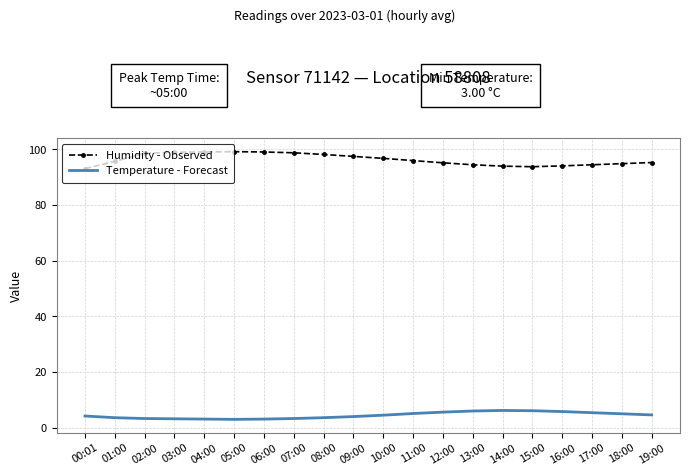

The value of Humidity - Observed at 02:00 is 98.6. True or false?

True